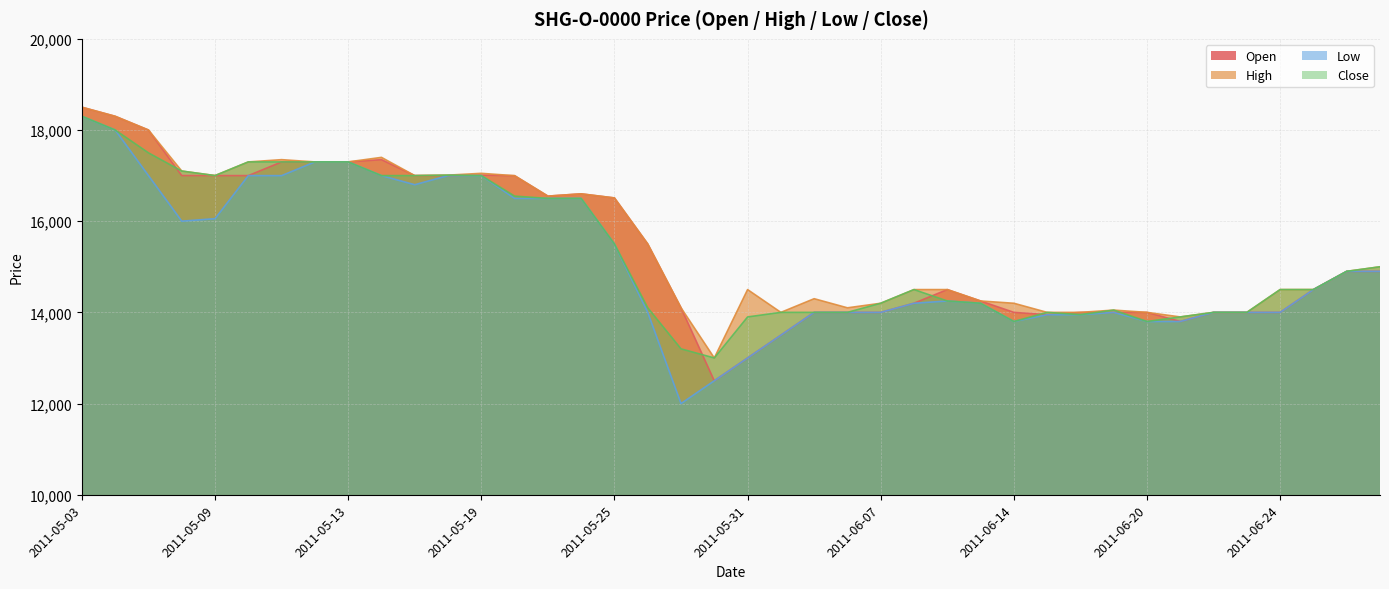

Reading left to right, transcribe all the data shown in this chart.

Open: 18500	18301	18000	17001	17000	17000	17300	17300	17300	17350	17000	17000	17010	16998	16550	16600	16510	15501	14101	12500	13000	13500	14000	14000	14000	14201	14500	14250	14000	13950	14000	14000	14000	13800	14000	14000	14000	14501	14900	14900
High: 18500	18301	18000	17100	17001	17300	17350	17300	17301	17400	17000	17010	17050	16998	16550	16600	16510	15501	14101	13000	14500	14000	14300	14100	14200	14500	14500	14250	14200	14000	14000	14050	14000	13900	14000	14000	14500	14501	14900	15000
Low: 18300	18000	17000	16001	16055	17000	16999	17300	17300	17000	16800	17000	16999	16500	16500	16500	15500	14000	12000	12500	13000	13500	14000	14000	14000	14200	14250	14200	13800	13948	13950	14000	13800	13800	14000	14000	14000	14500	14900	14900
Close: 18302	18001	17499	17100	17000	17300	17300	17300	17300	17000	17000	17010	17000	16550	16500	16500	15500	14100	13200	13000	13900	14000	14000	14000	14200	14500	14250	14200	13800	14000	13950	14050	13800	13900	14000	14000	14500	14500	14900	15000